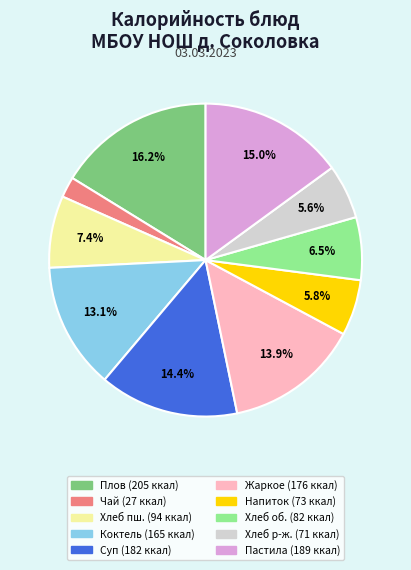

Is there any slice that represents more than half of the pie?

No